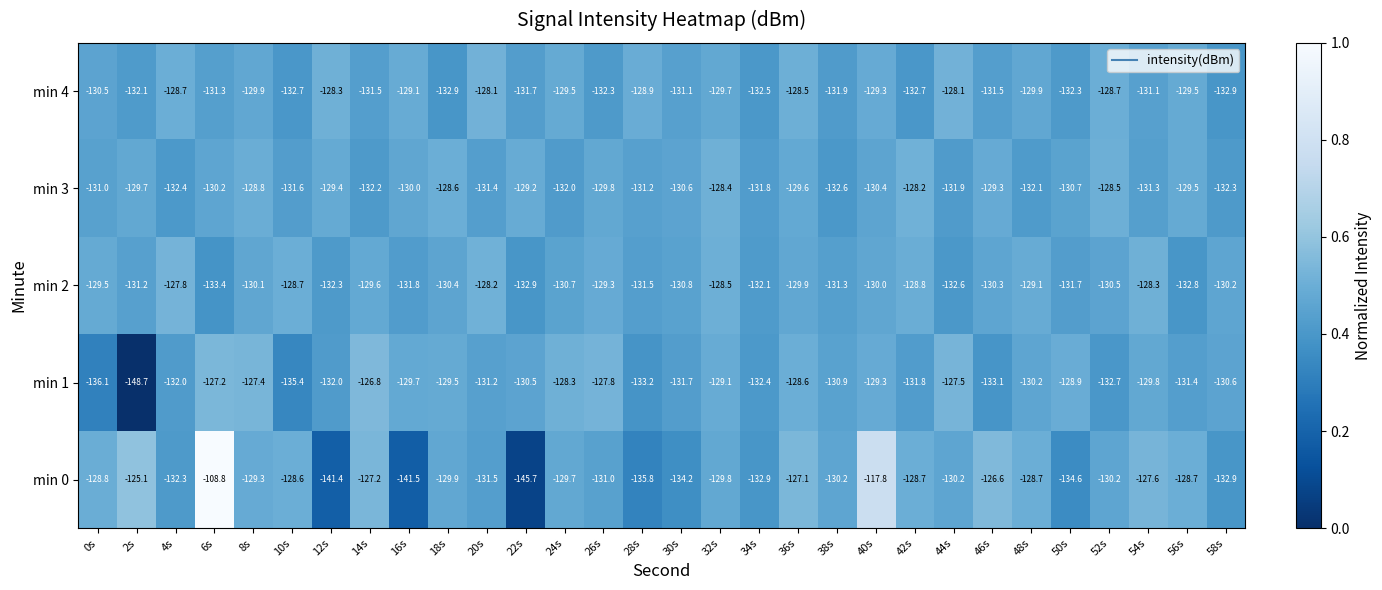

What is the total value across all series at 30s?

-658.4